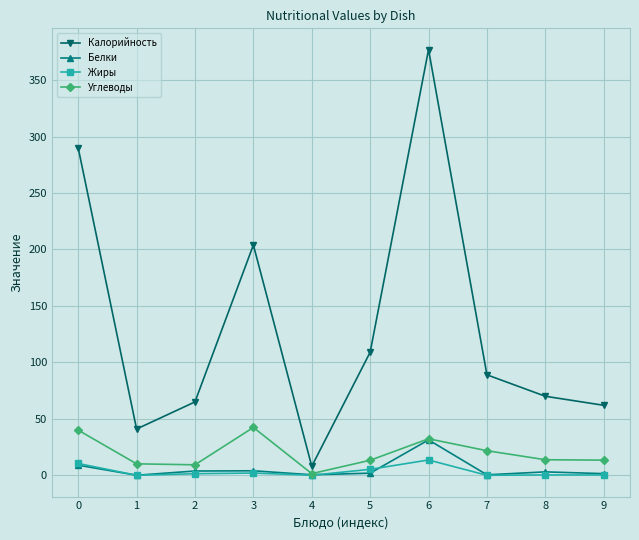

The value of Углеводы at 1 is 10.2. True or false?

True